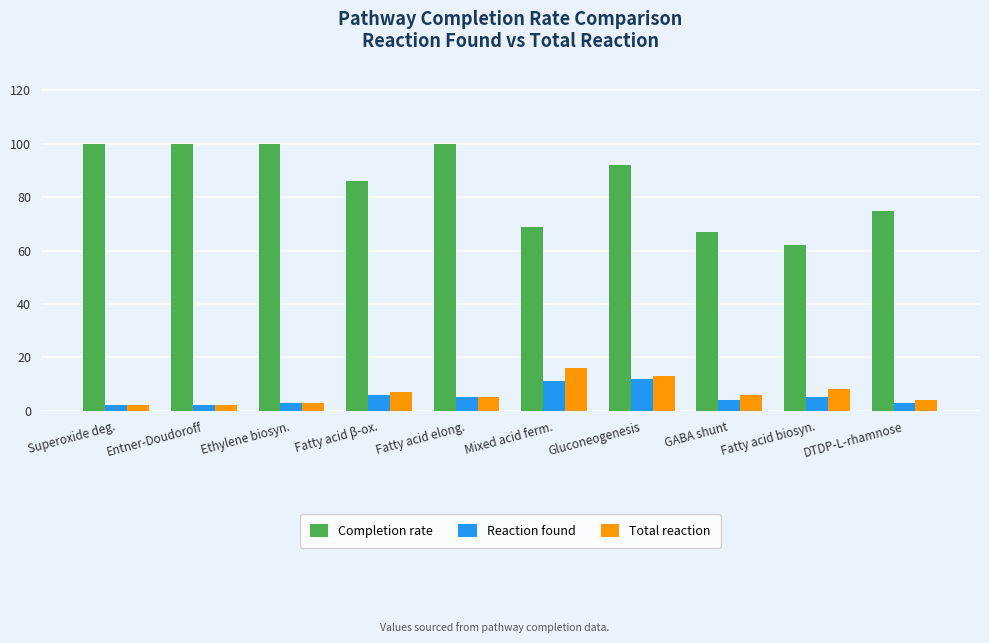

At how many categories does at least one series exceed 45?

10